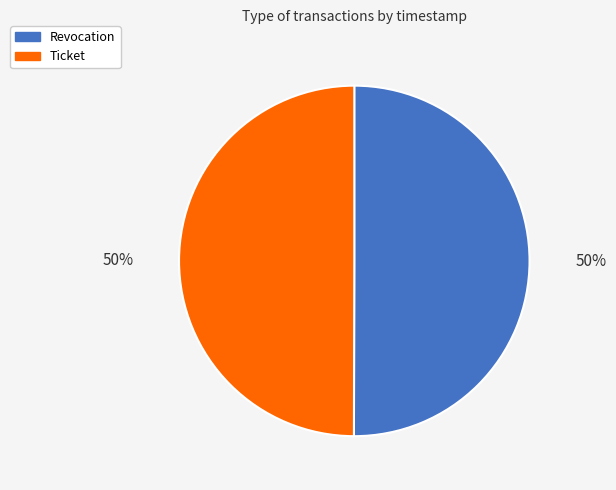

Is it true that Ticket is 62% of the pie?

False